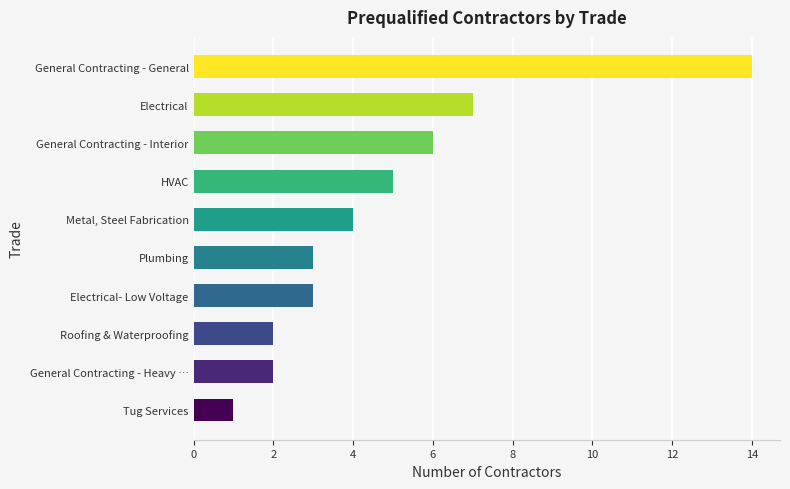

What is the difference between the maximum and minimum values?

13